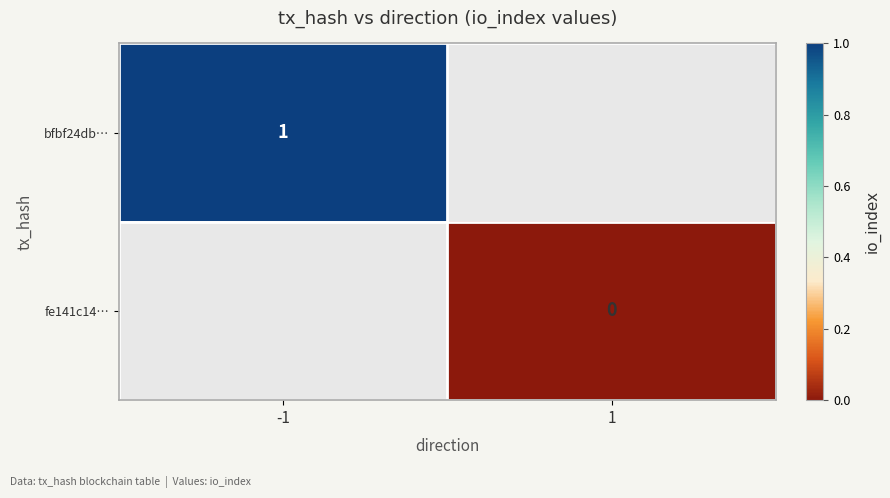

Between -1 and 1, which is larger?

1